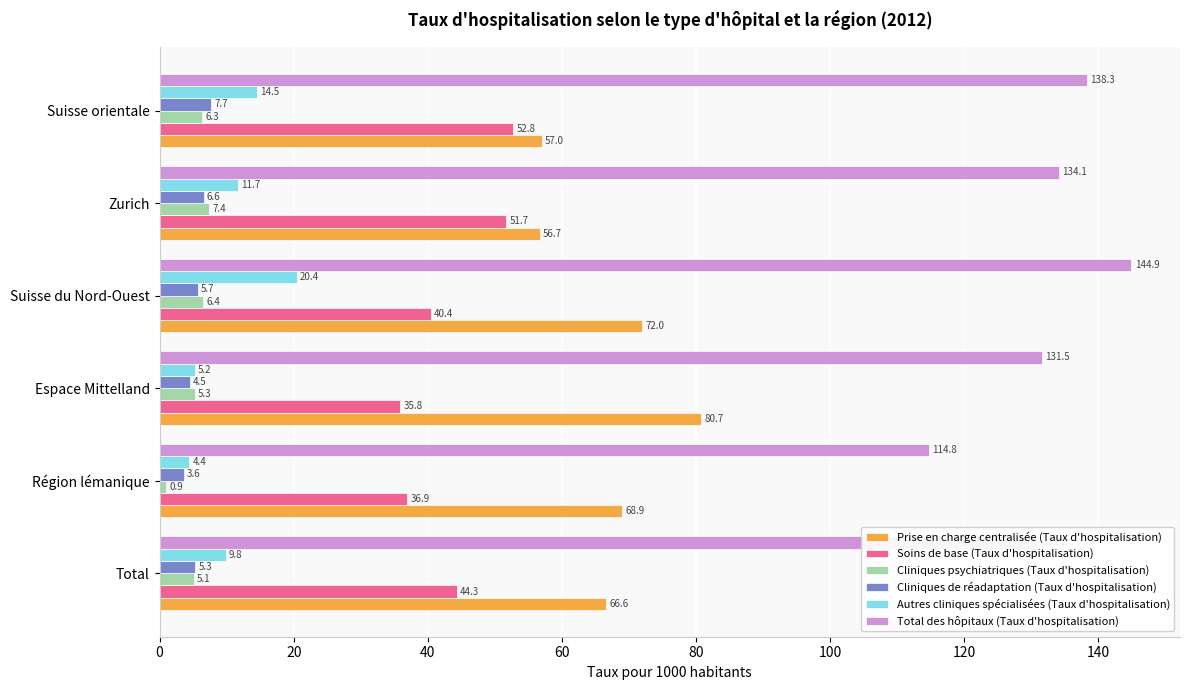

Is the value of Cliniques psychiatriques (Taux d'hospitalisation) at Total greater than the value of Prise en charge centralisée (Taux d'hospitalisation) at Zurich?

No